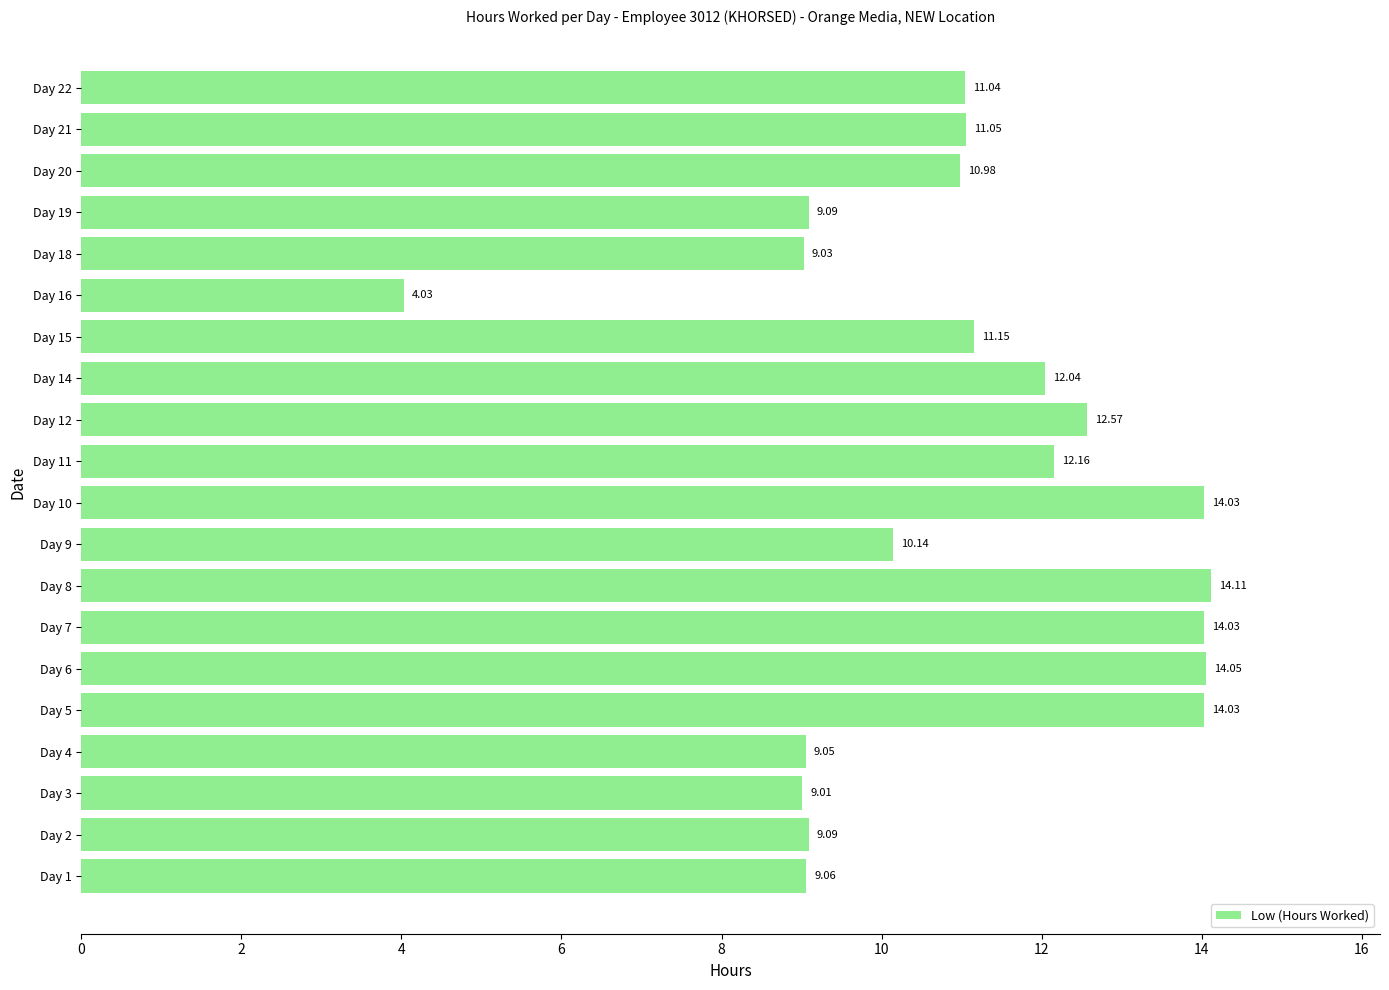

Which has a higher value, Day 21 or Day 18?

Day 21